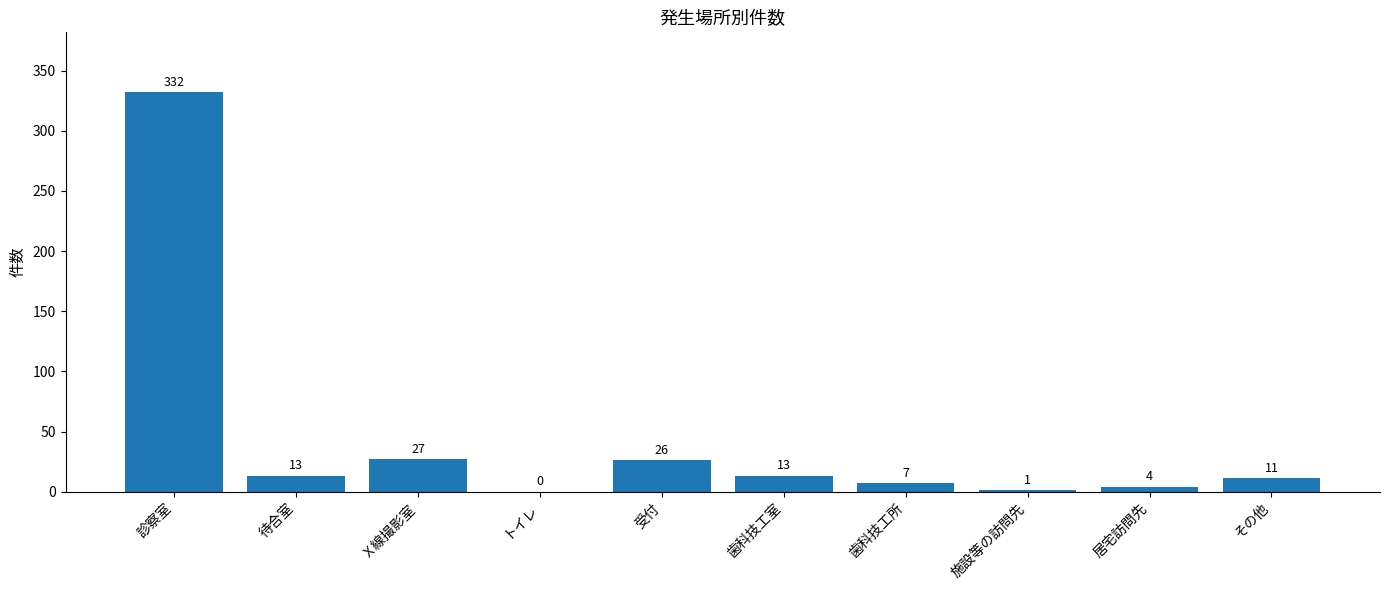

Are the bars grouped side by side (vs. stacked)?

No